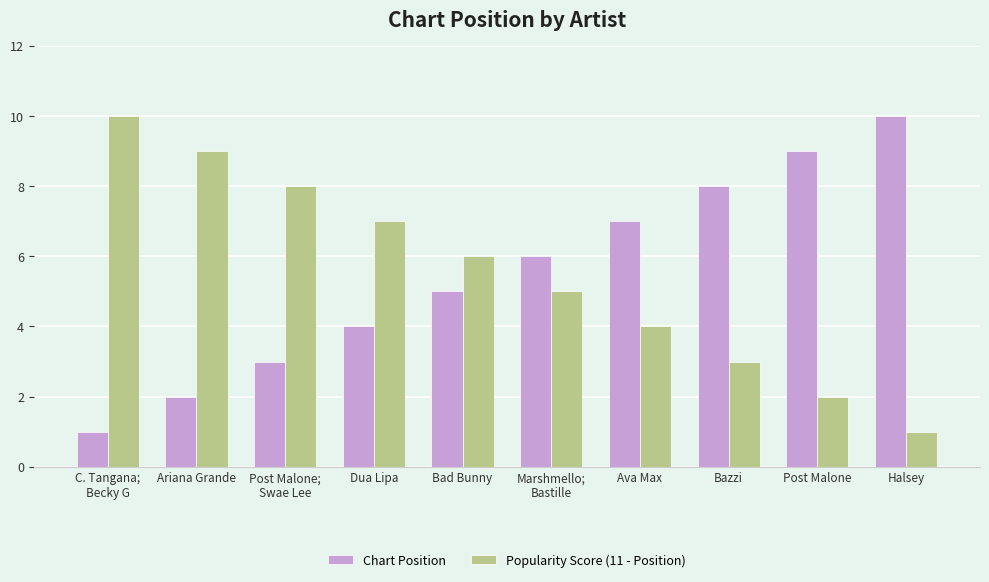

Which category has the lowest value in the Chart Position series?

C. Tangana;
Becky G